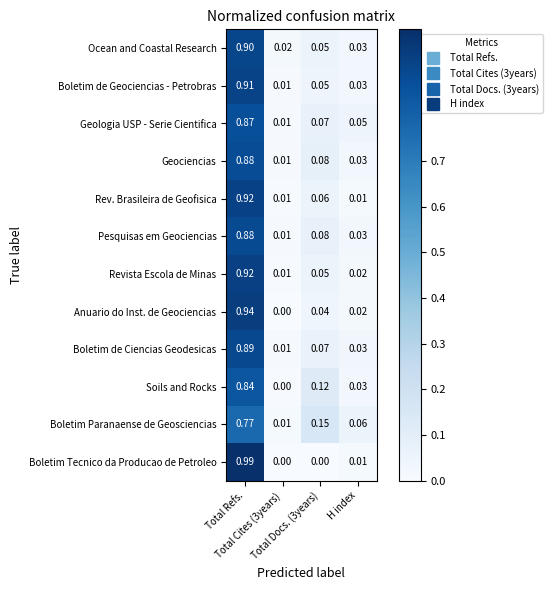

Which series has the widest spread of values?

Boletim Tecnico da Producao de Petroleo